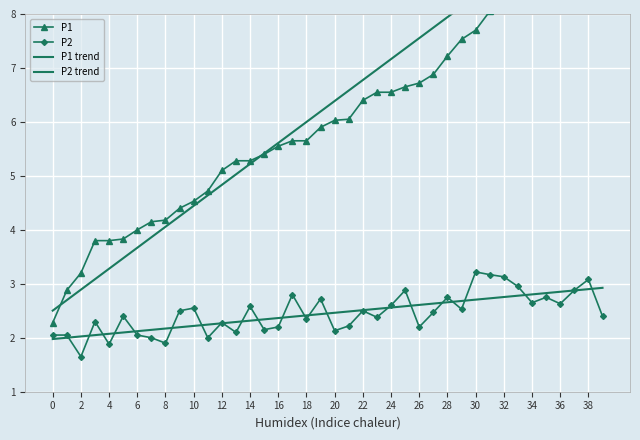

The P2 series shows 5.4 at 32. True or false?

False